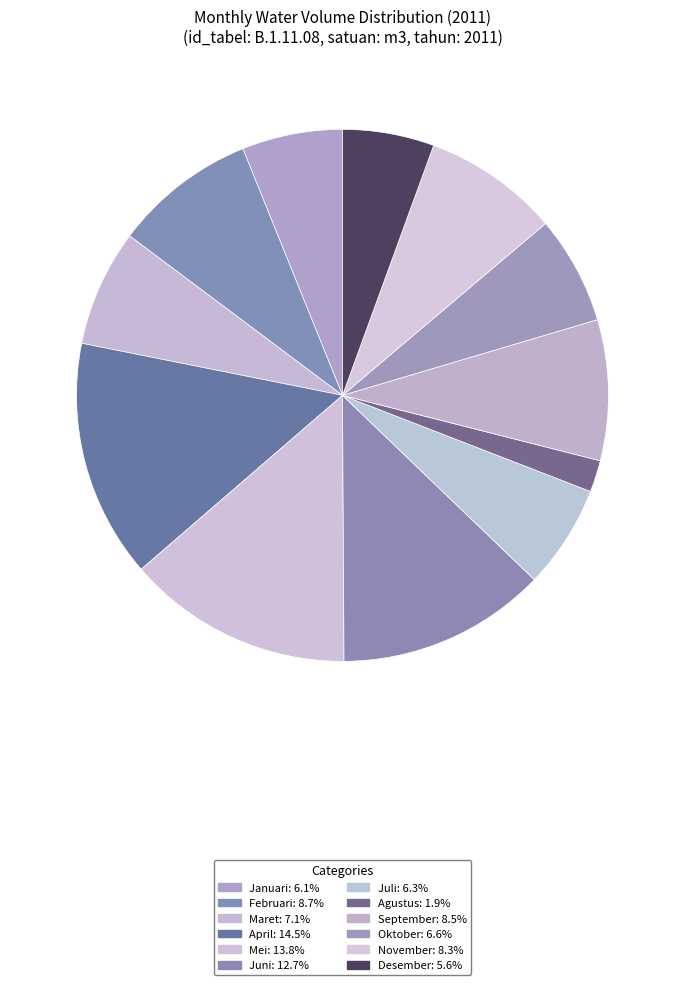

How many slices are in this pie chart?

12